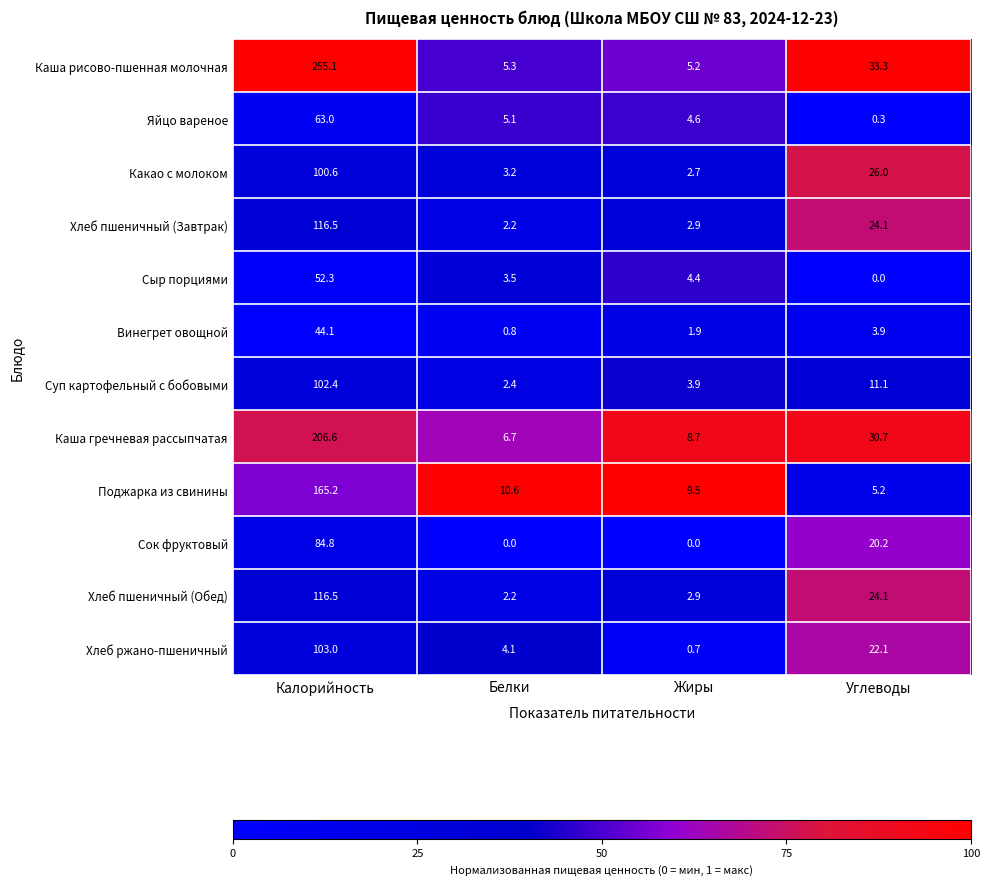

At which label does Сыр порциями reach its peak?

Калорийность